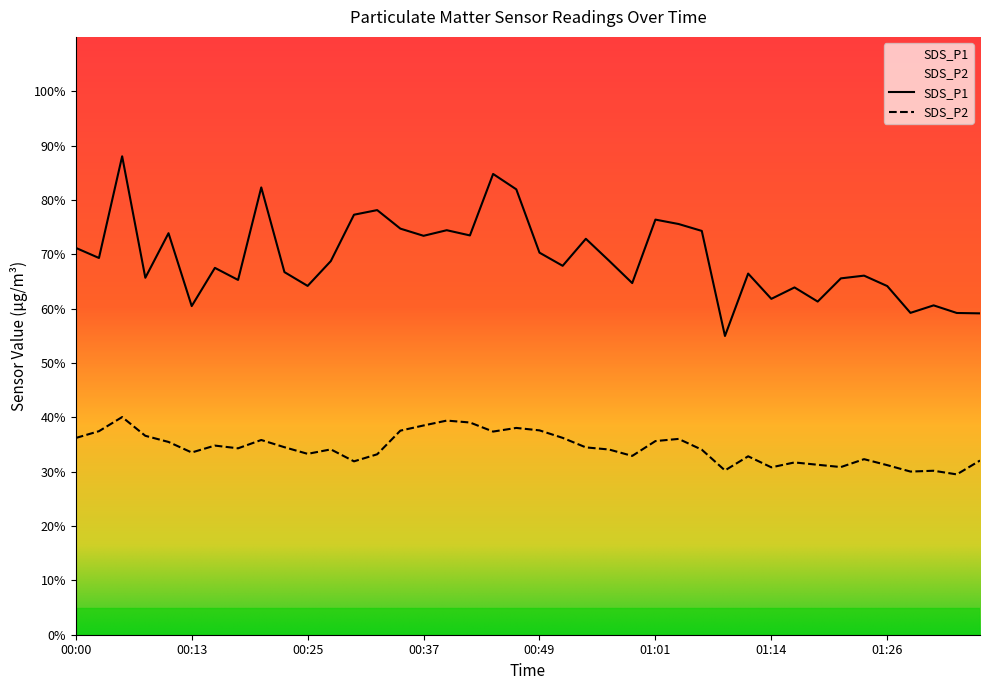

List the labels in order of SDS_P1 value, smallest first.

01:09, 01:36, 01:33, 01:28, 00:13, 01:31, 01:19, 01:14, 01:16, 01:26, 00:25, 00:59, 00:17, 01:21, 00:08, 01:23, 01:11, 00:22, 00:15, 00:52, 00:27, 00:57, 00:03, 00:49, 00:00, 00:54, 00:37, 00:42, 00:10, 01:06, 00:39, 00:35, 01:04, 01:01, 00:30, 00:32, 00:47, 00:20, 00:44, 00:05